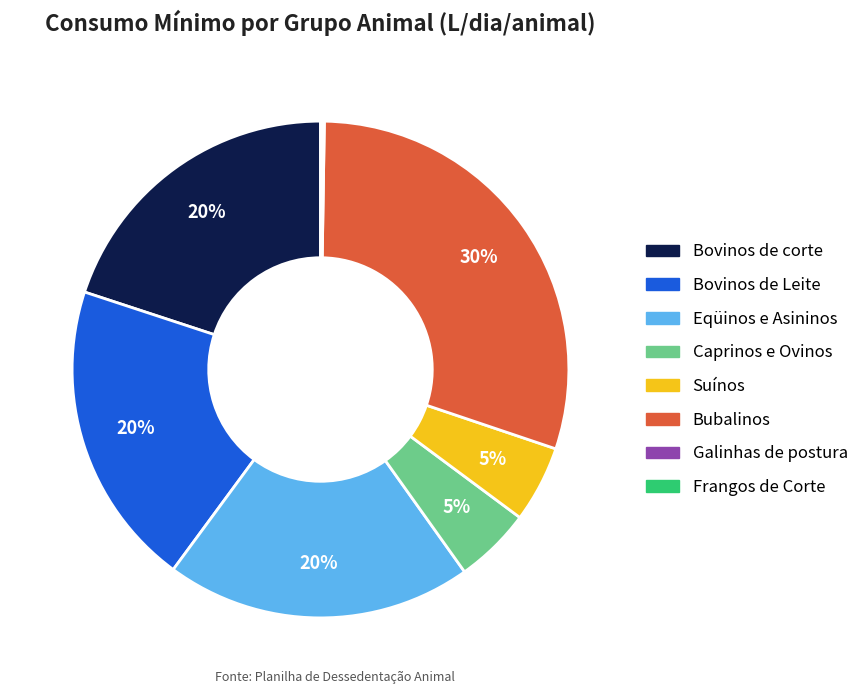

Is there any slice that represents more than half of the pie?

No